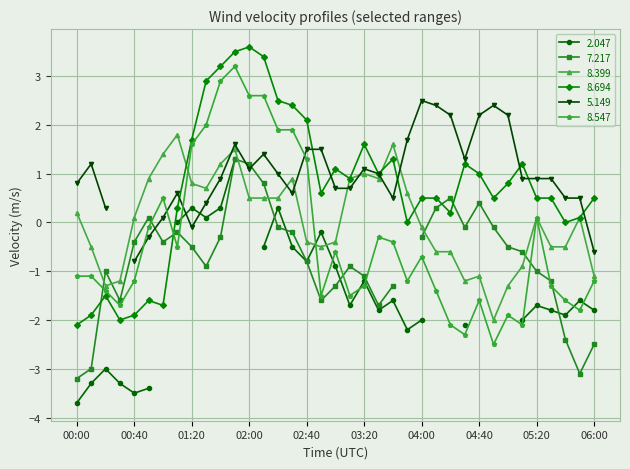

The 8.547 series shows -0.3 at 00:40. True or false?

False